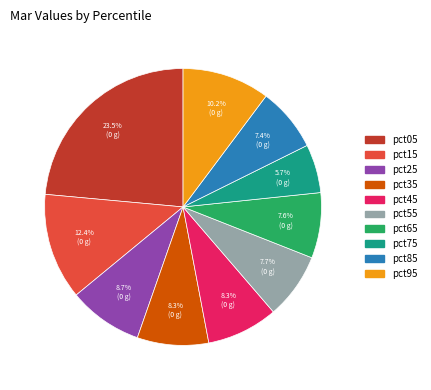

Does pct85 account for over 50% of the chart?

No